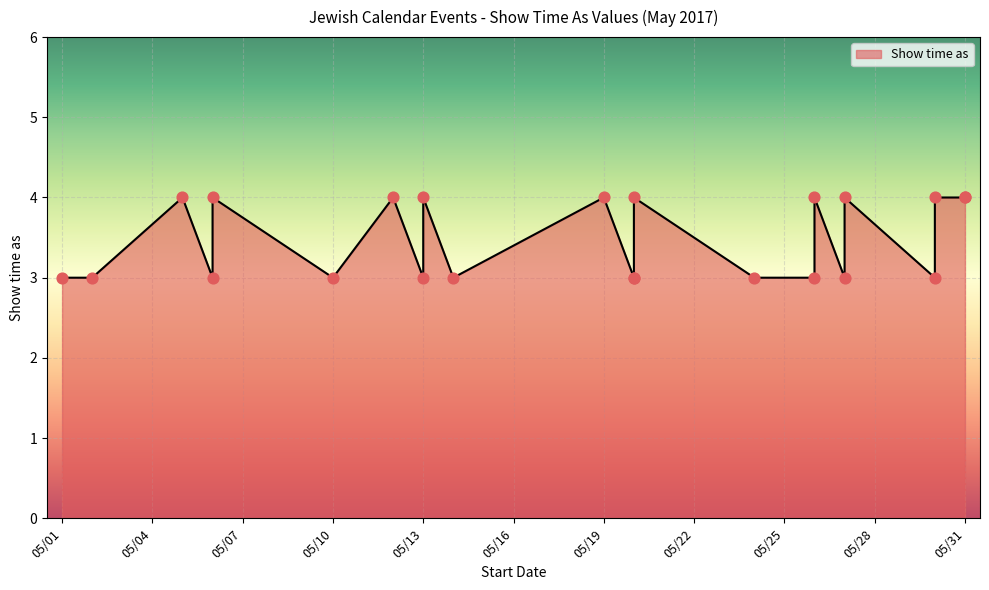

Which has a higher value, 5/1/2017 or 5/2/2017?

5/1/2017